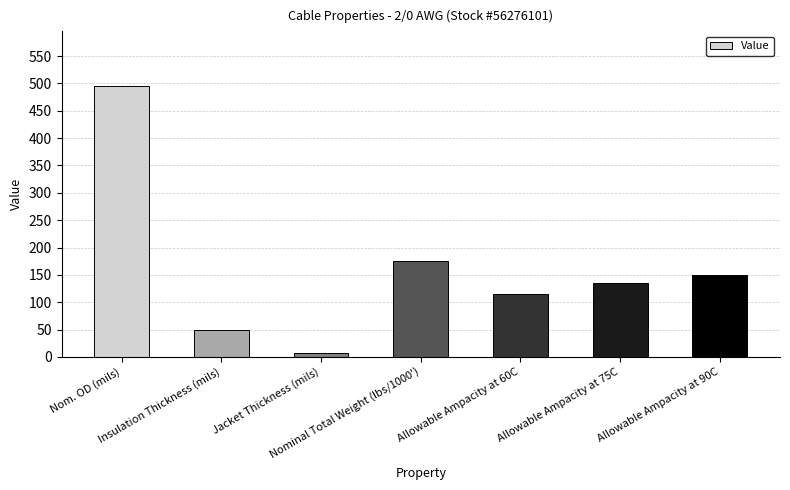

Which has a higher value, Insulation Thickness (mils) or Allowable Ampacity at 75C?

Allowable Ampacity at 75C